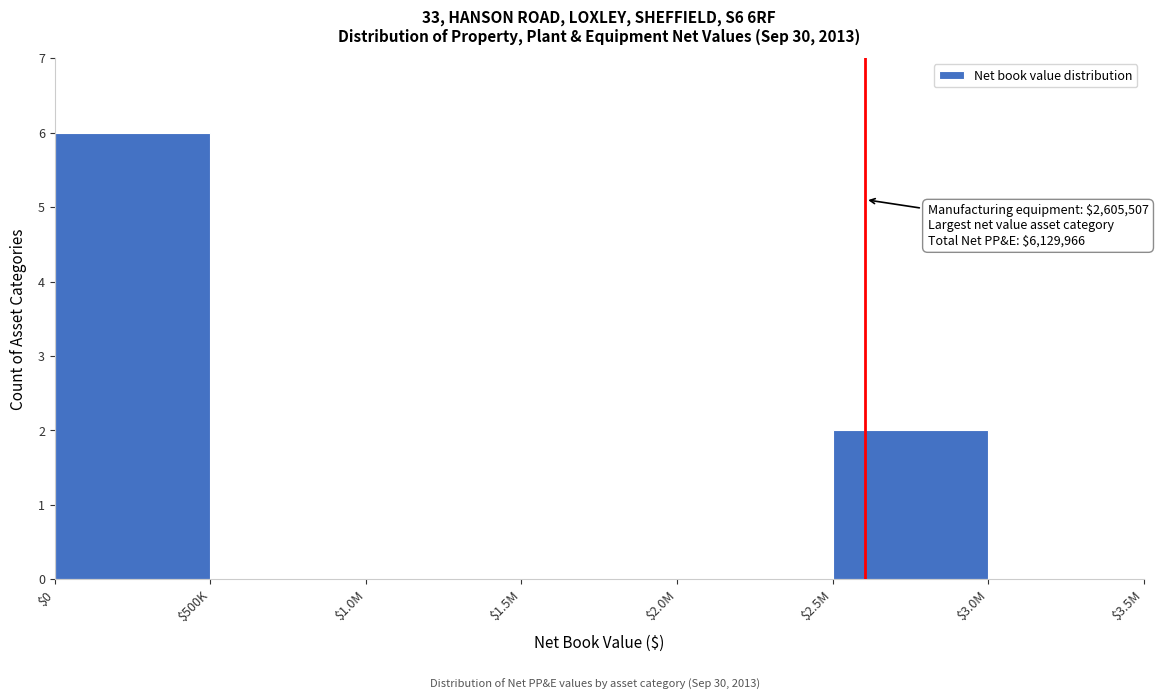

What is the greatest value displayed?

6